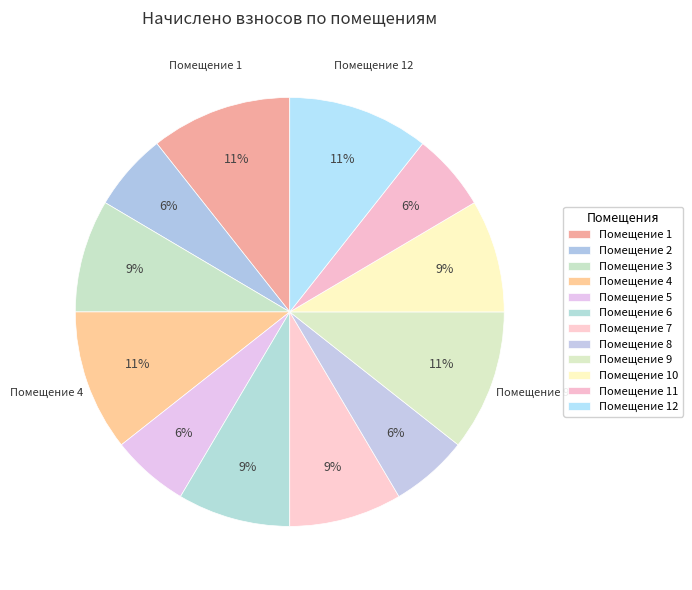

How many slices are in this pie chart?

12